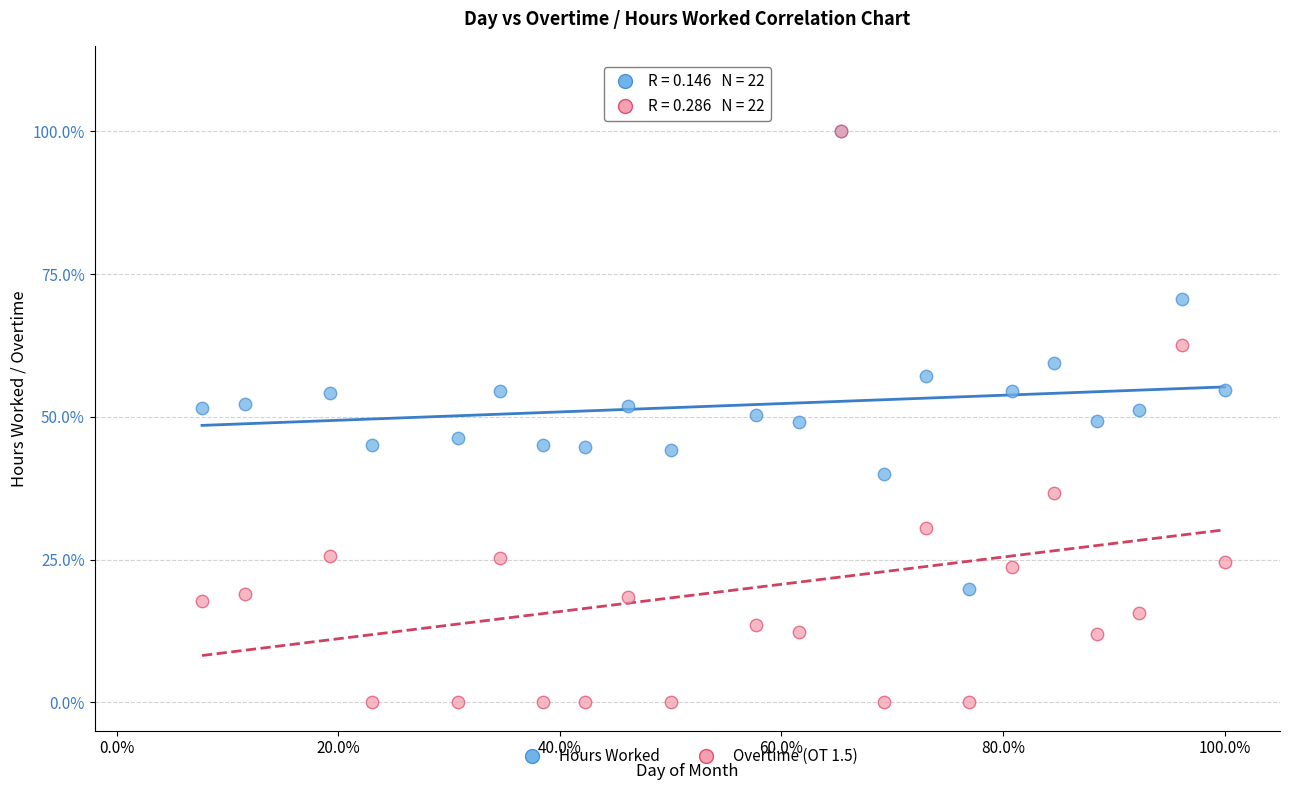

What are all the series names shown in the legend?

Hours Worked, Overtime (OT 1.5)